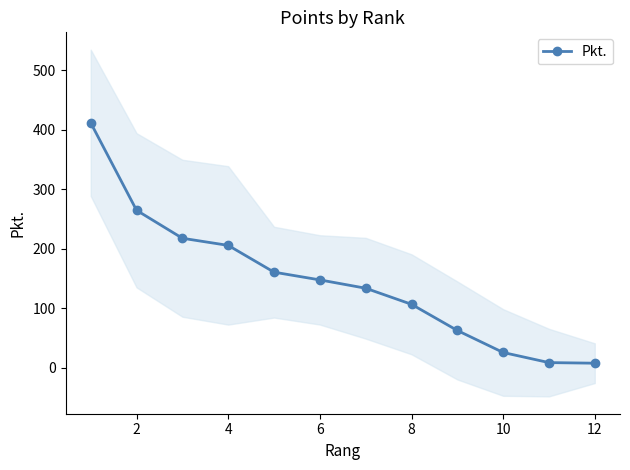

Between 6 and 8, which is larger?

6